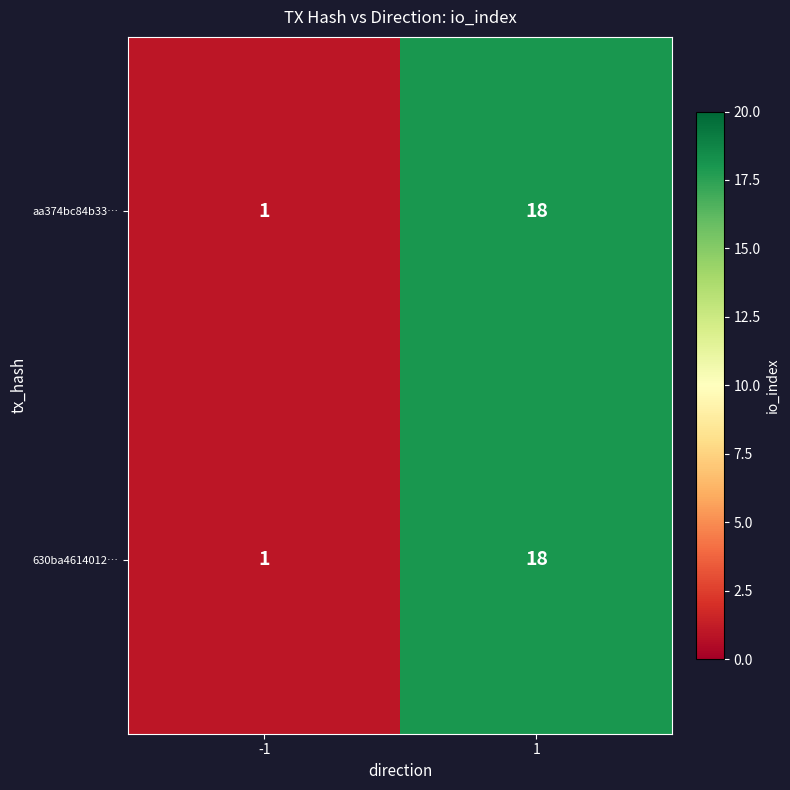

What is the maximum value shown in the chart?

18